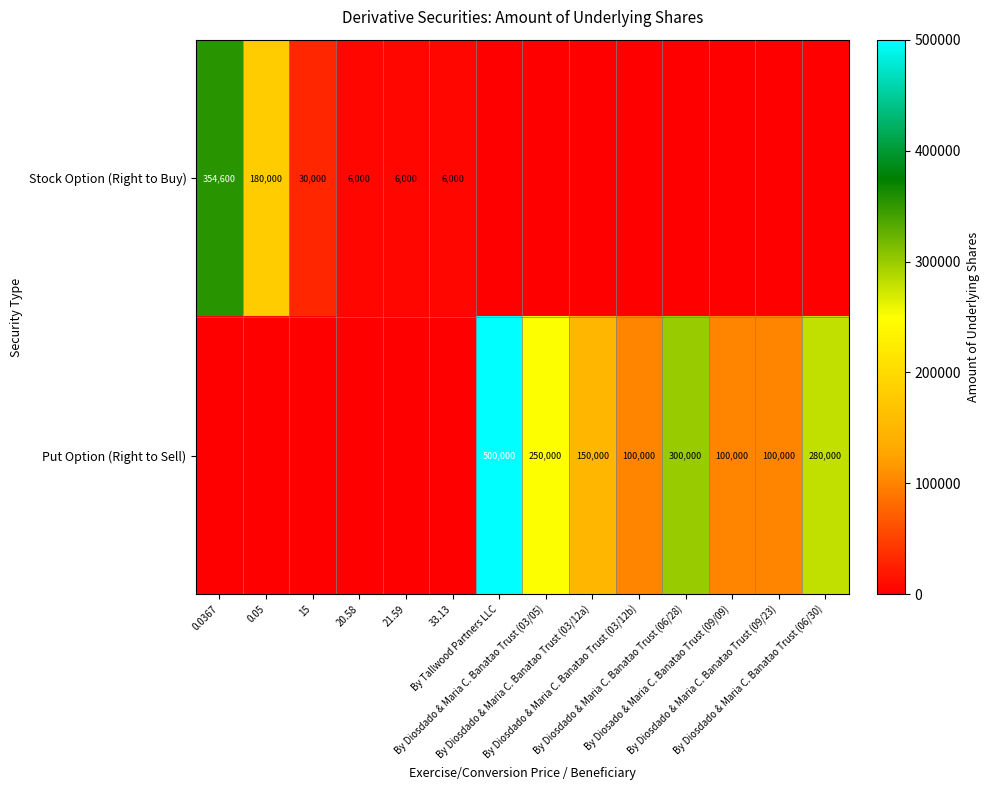

The value of Put Option (Right to Sell) at By Diosdado & Maria C. Banatao Trust (09/23) is 100000. True or false?

True